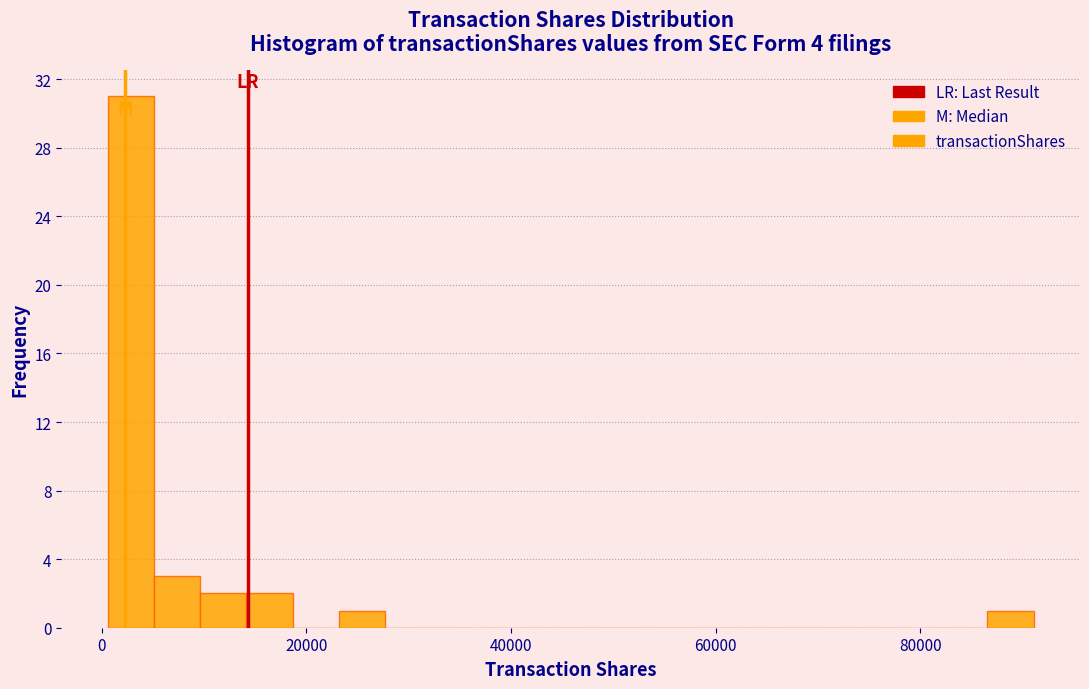

Read against the x-axis, roughly where is the centre of the tallest bar?

2000